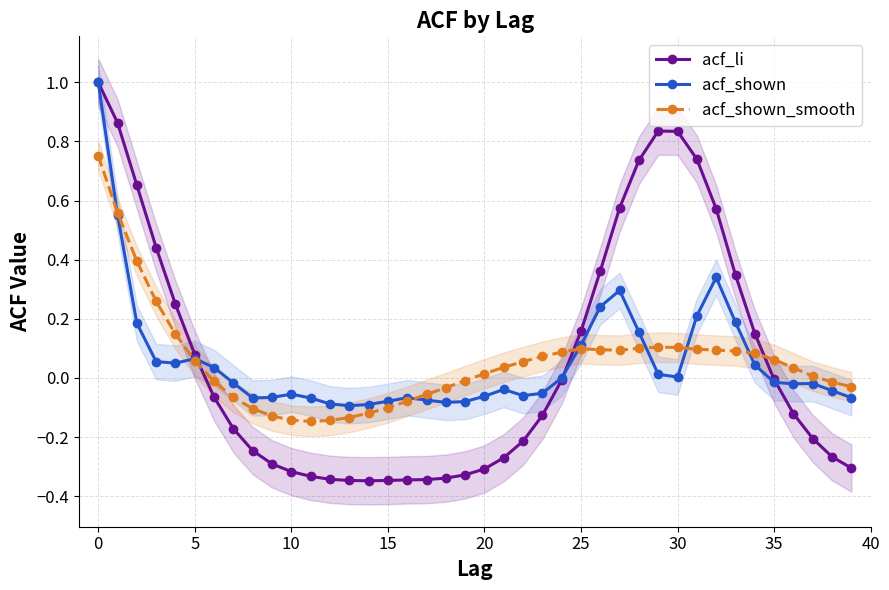

What is the greatest value displayed?

1.0